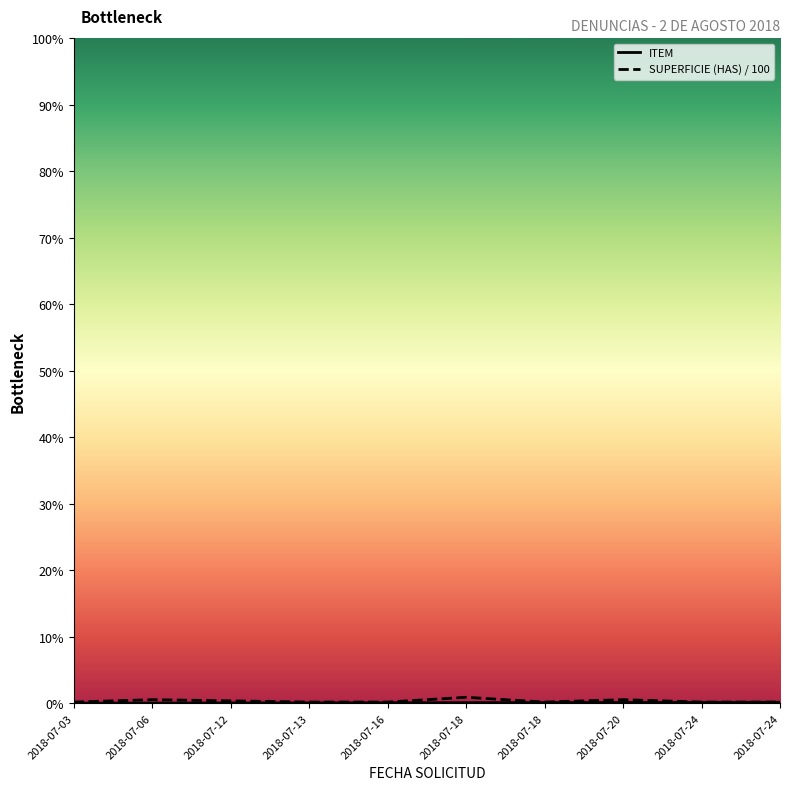

True or false: ITEM and SUPERFICIE (HAS) / 100 cross at least once.

False